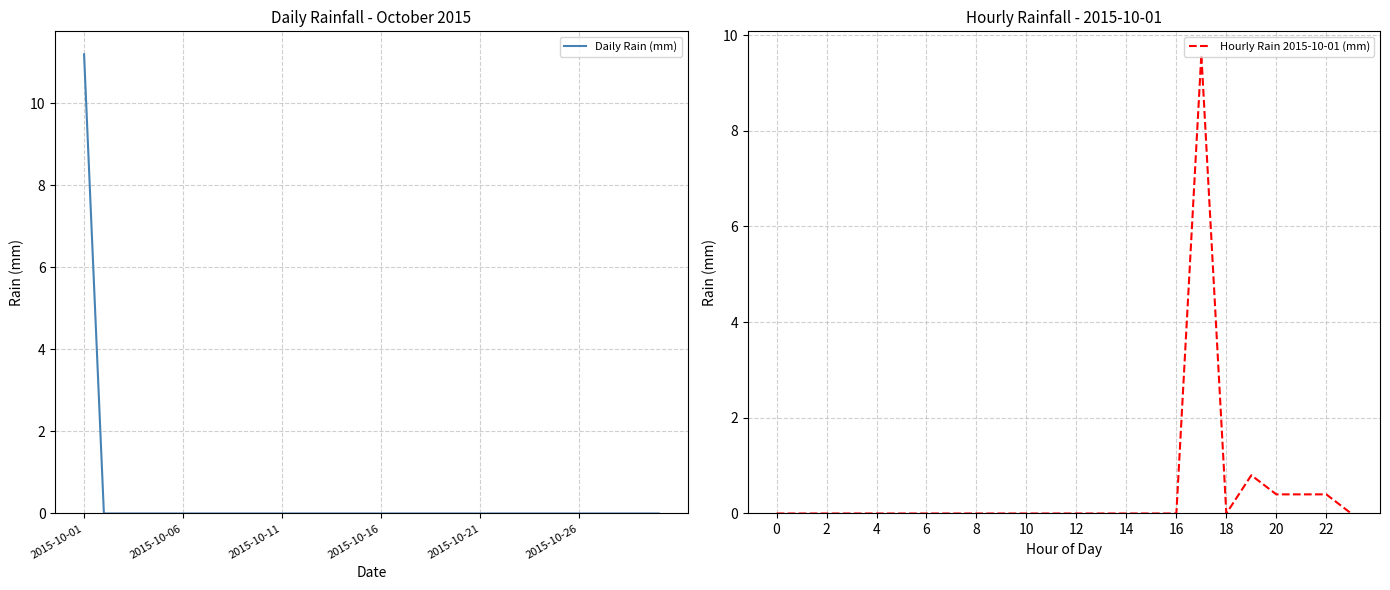

What is the maximum value for Daily Rain (mm)?

11.2